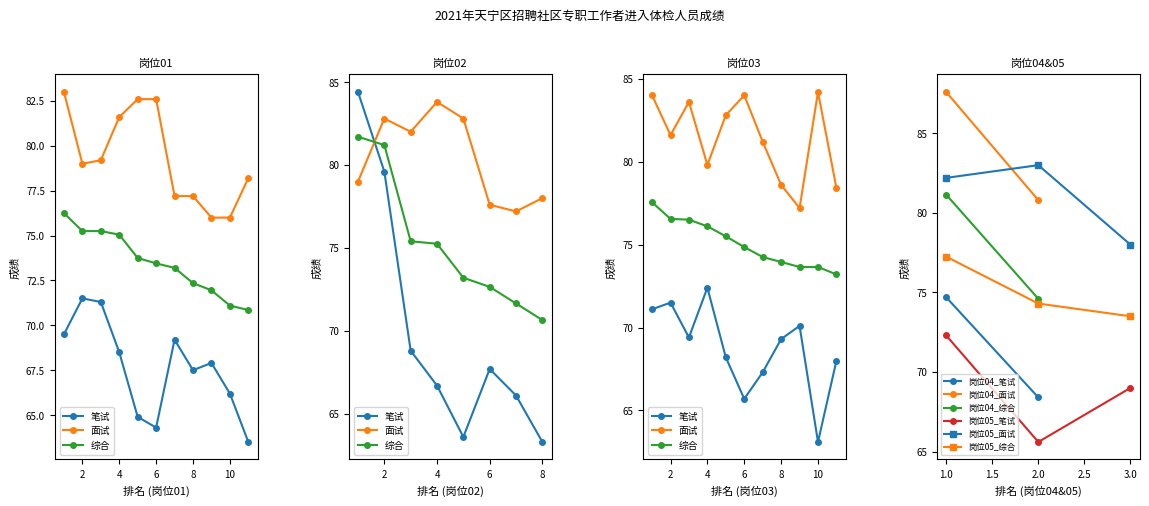

What is the difference between the maximum and second lowest values in the 岗位01_面试 series?

7.0